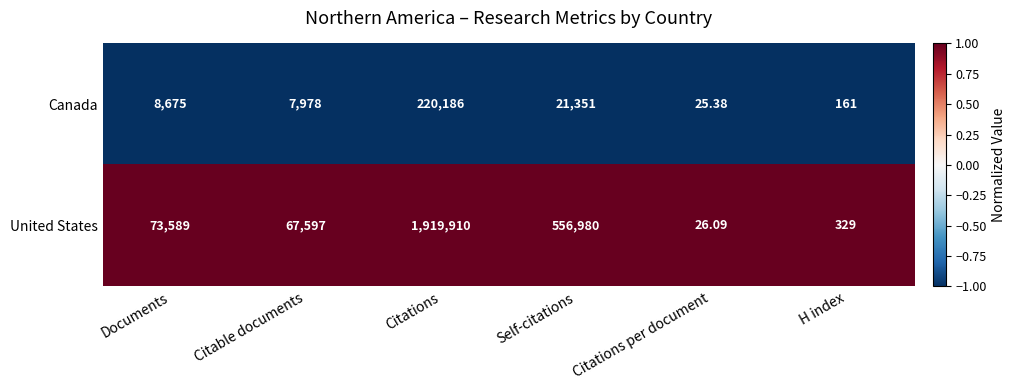

Which series has the largest total across all categories?

United States